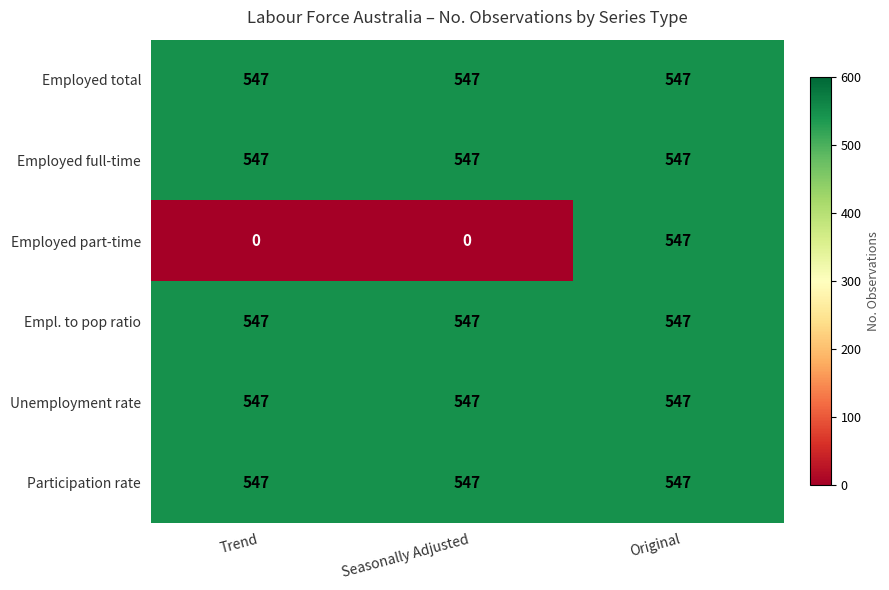

What is the sum of the Employed full-time values at Original and Seasonally Adjusted?

1094